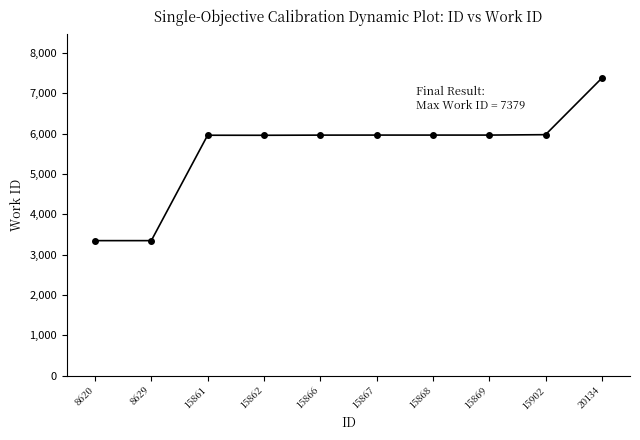

How many data points does each series have?

10